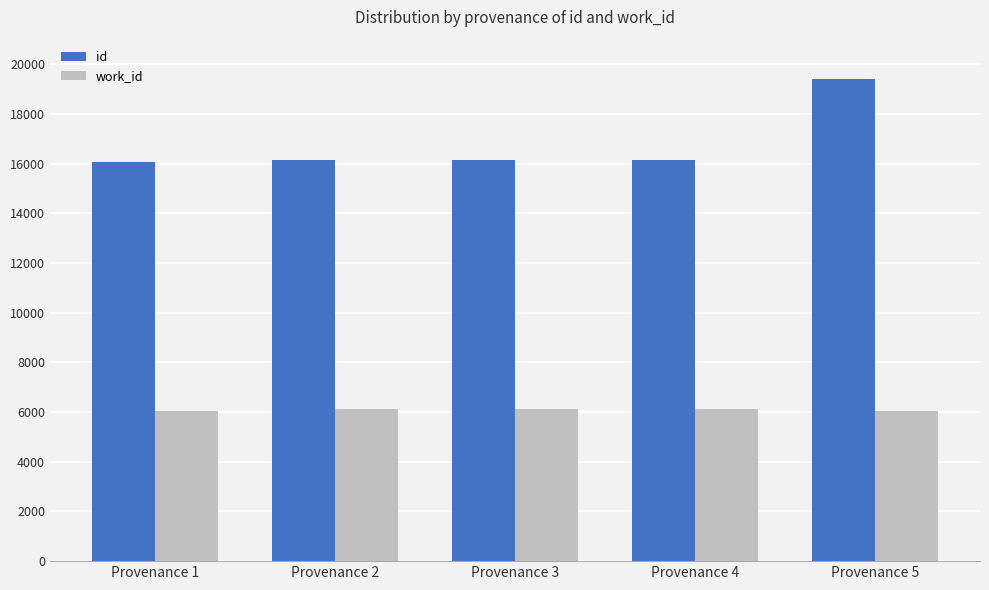

True or false: id has a value of 16156 at Provenance 4.

True